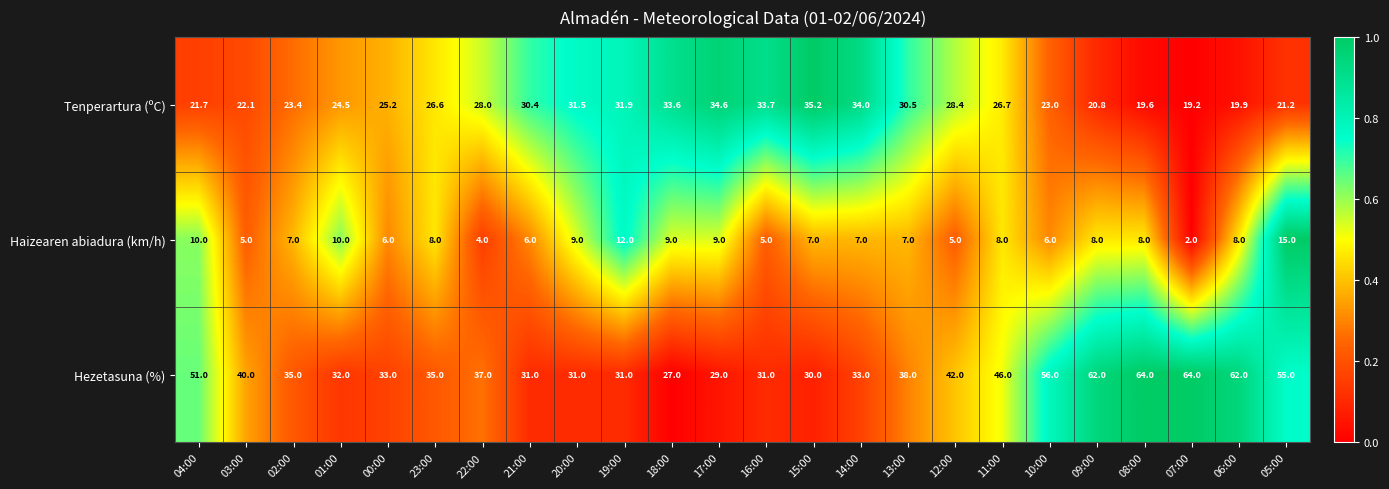

At which category is the sum across all series the highest?

08:00